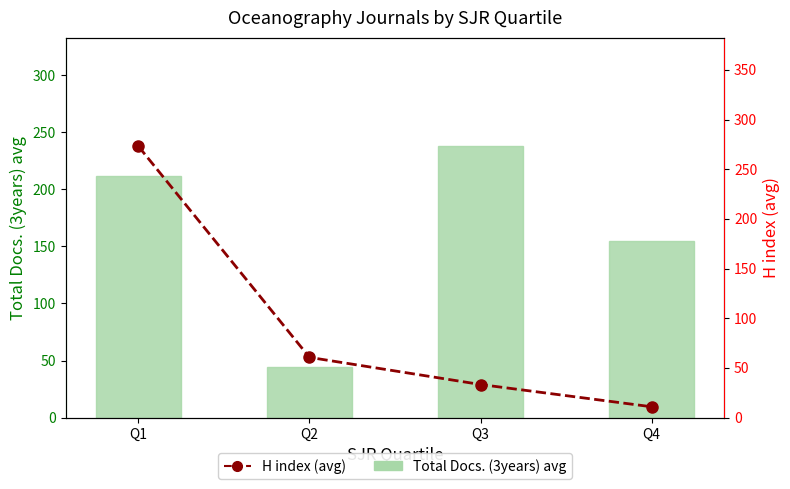

Rank the series by their average value, from highest to lowest.

Total Docs. (3years) avg, H index (avg)